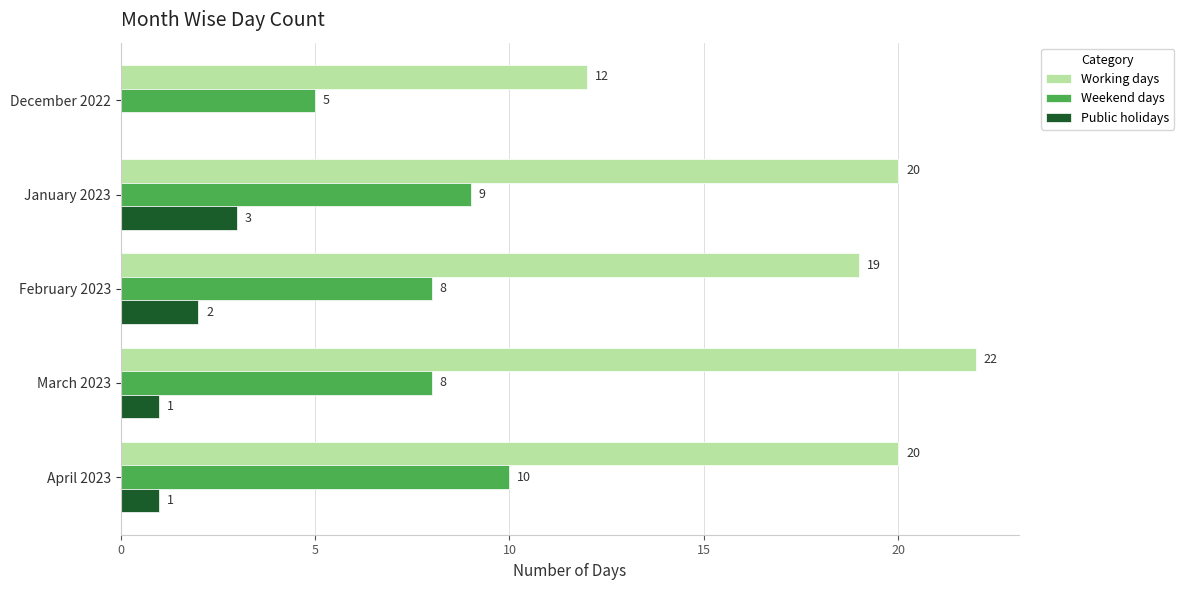

Which series has the largest total across all categories?

Working days